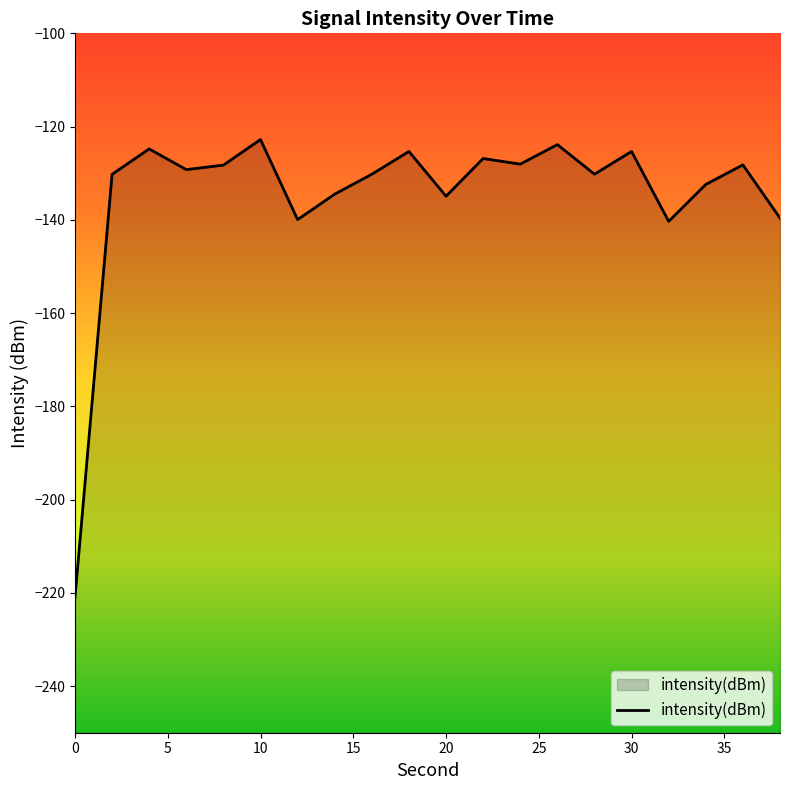

True or false: the data shows -191.7 at 20.

False